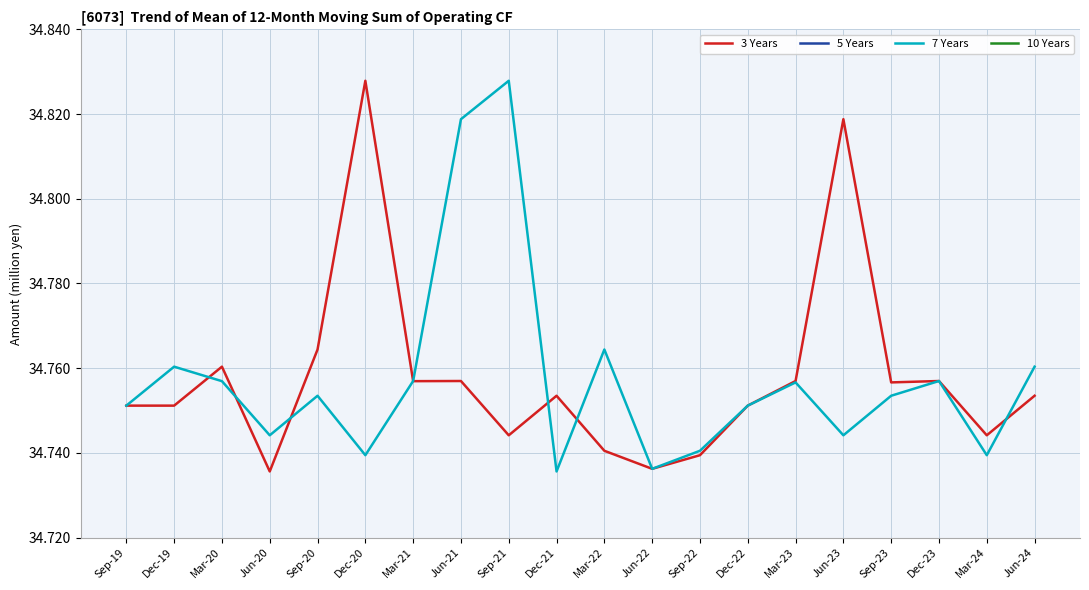

True or false: 5 Years has more than 0 interior local peaks.

True